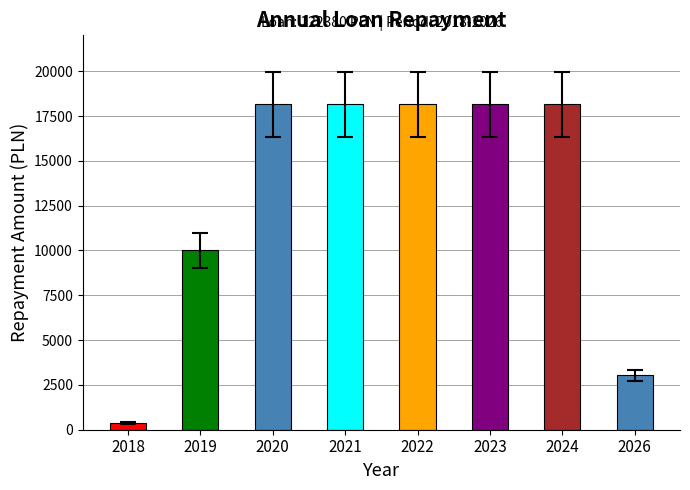

How many categories are shown in the chart?

8